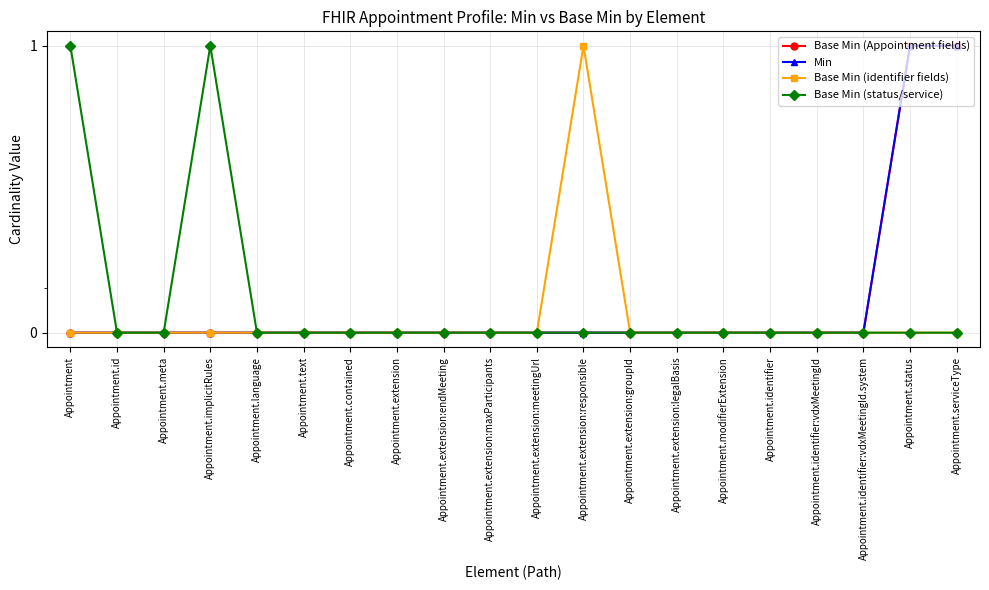

Which series has the largest range (max minus min)?

Base Min (Appointment fields)